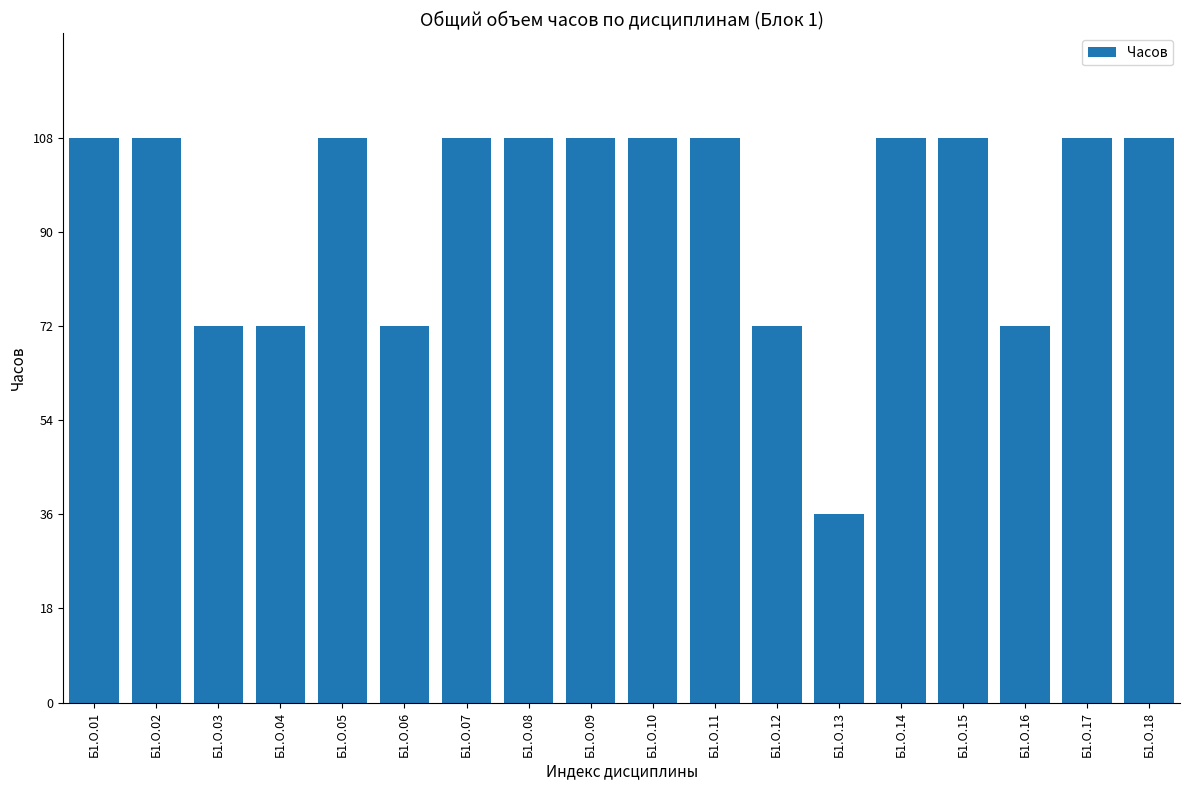

What is the difference between the maximum and minimum values?

72